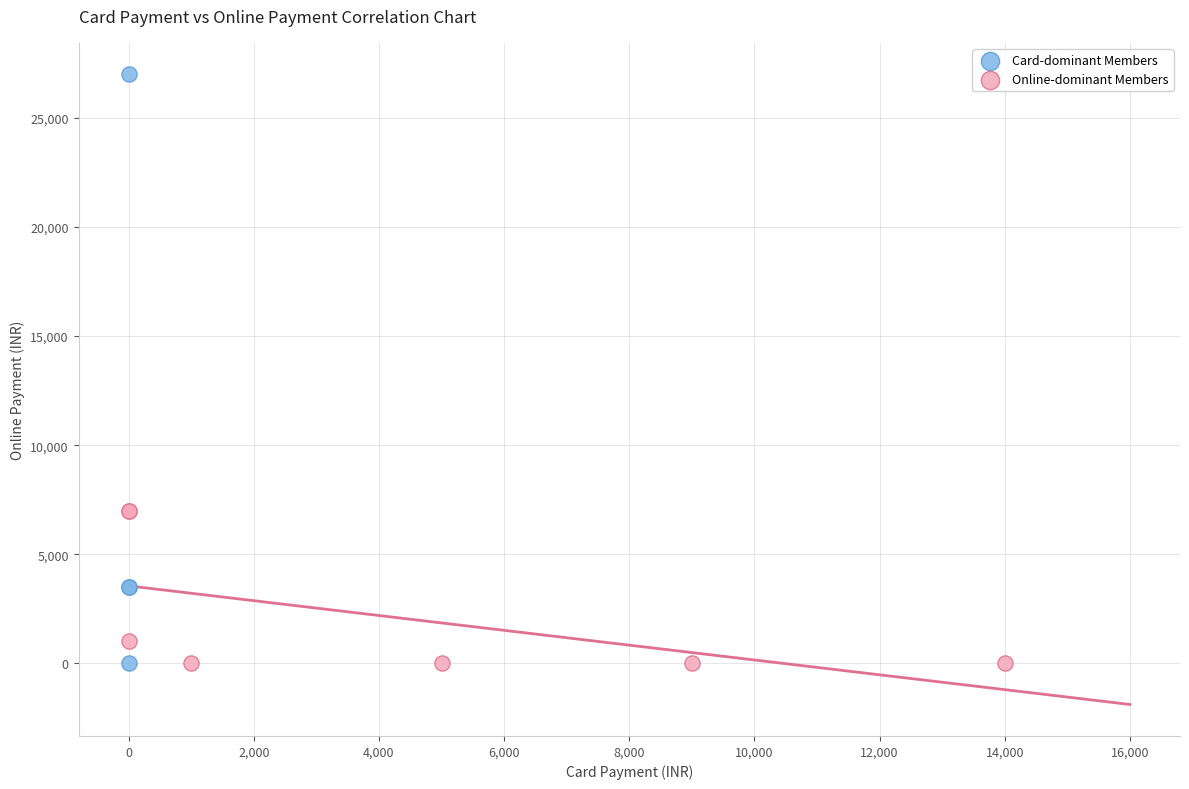

Which series has the largest Y range (max minus min)?

Card-dominant Members